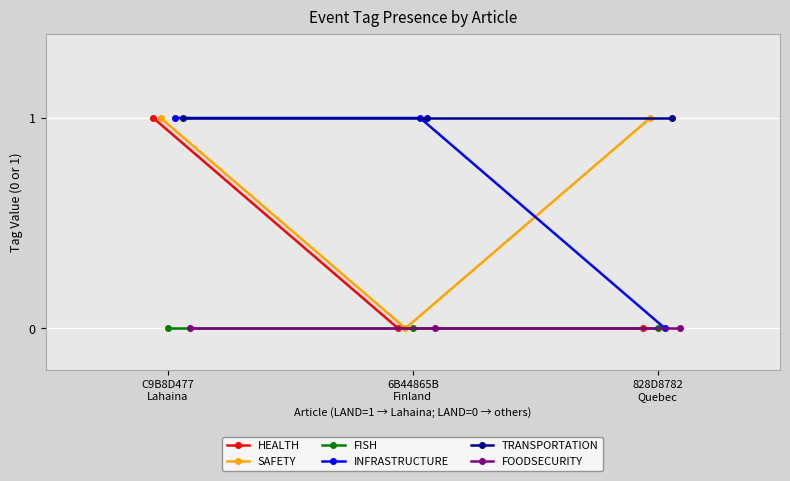

True or false: HEALTH has a value of 0 at 6B44865B
Finland.

True